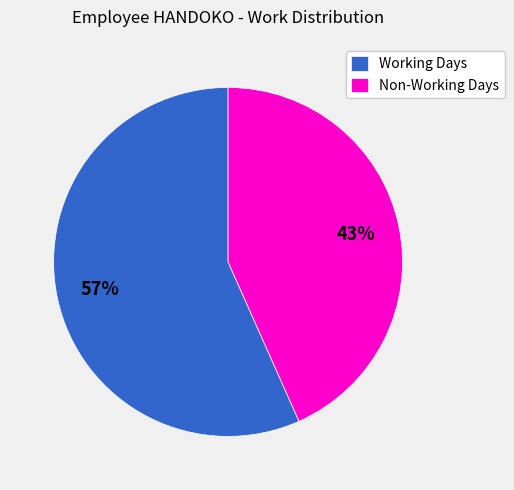

Is there a majority slice in this chart?

Yes